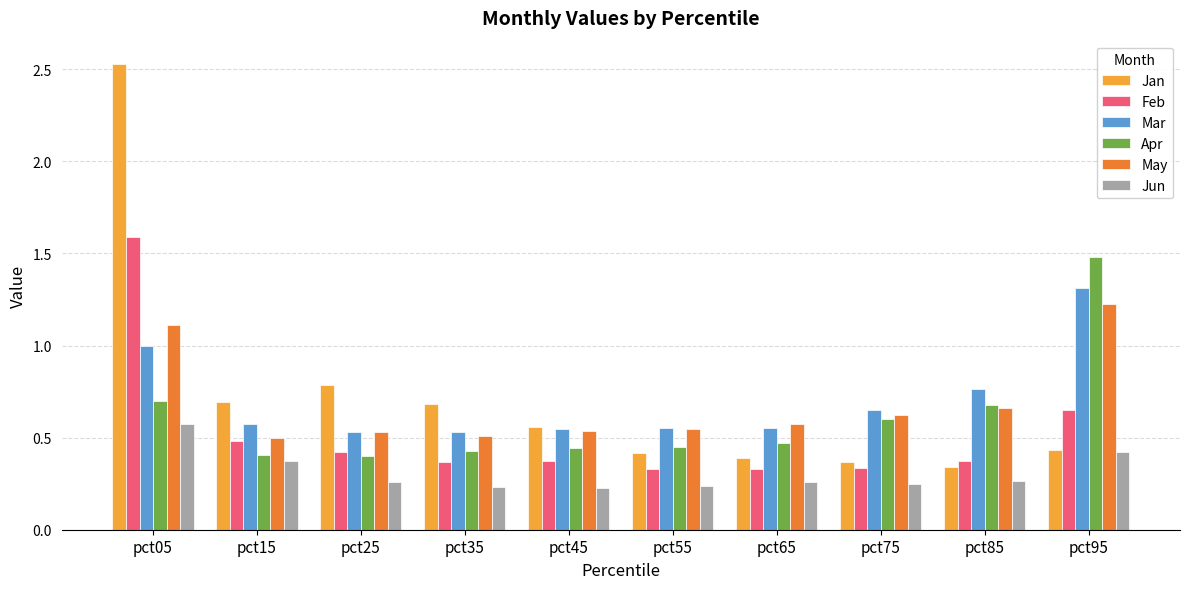

What is the sum of all Mar values?

7.0